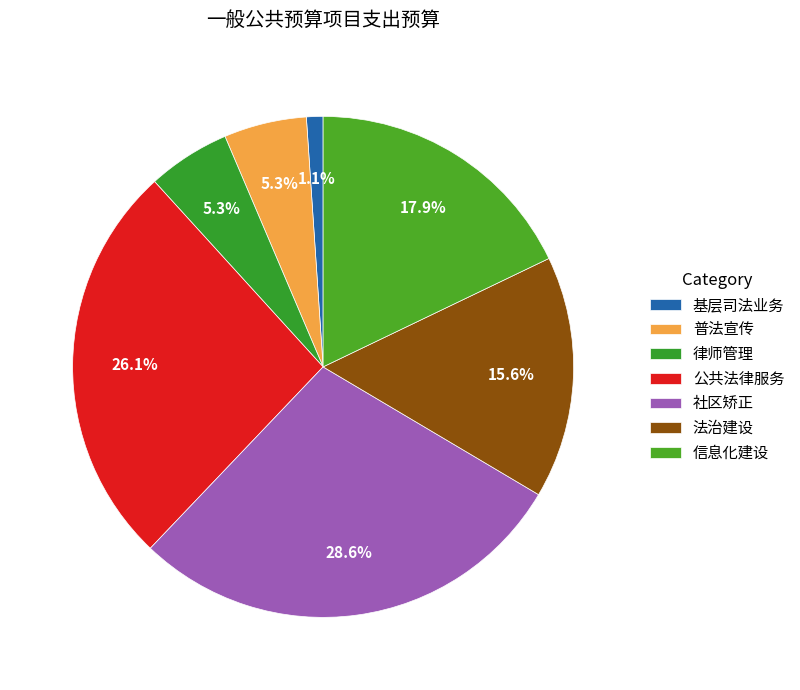

How many segments does this pie chart have?

7